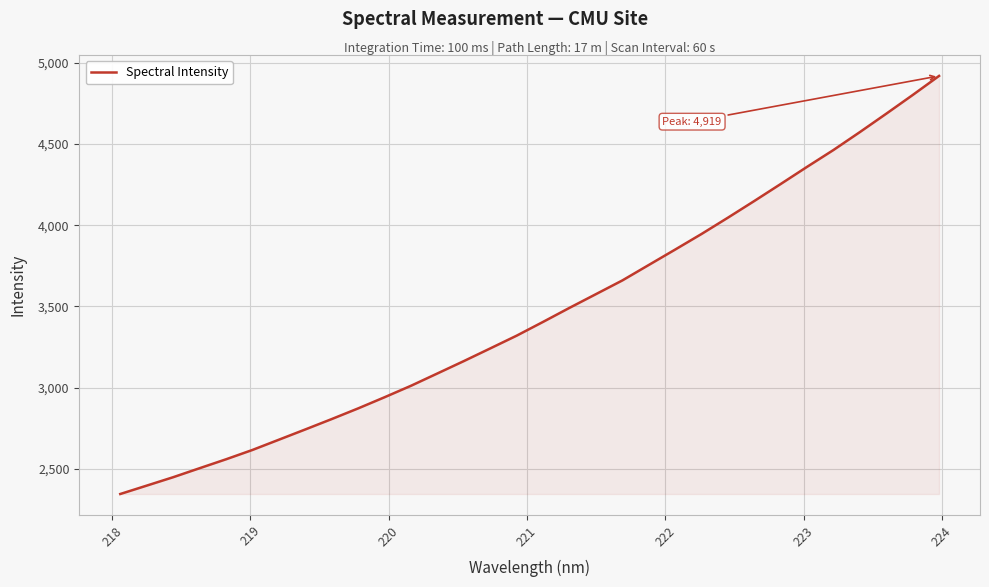

What is the difference between the maximum and minimum values?

2573.0